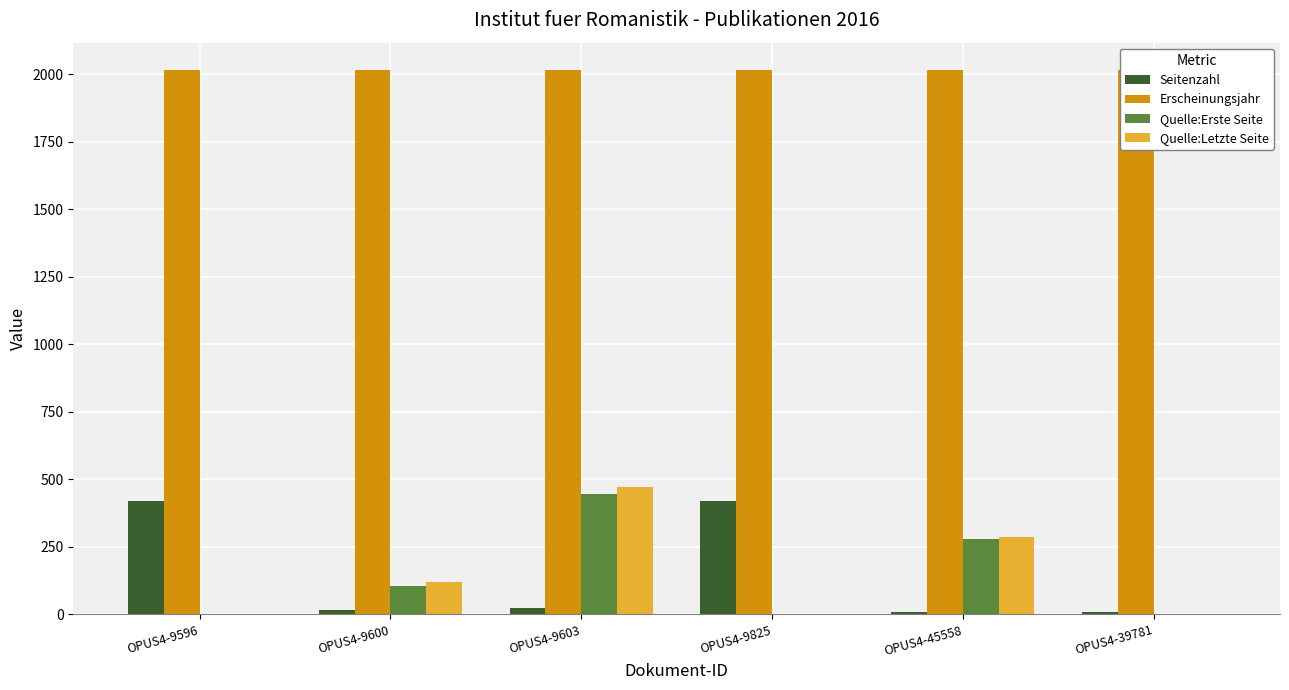

How many Quelle:Letzte Seite values are between 0 and 286?

5